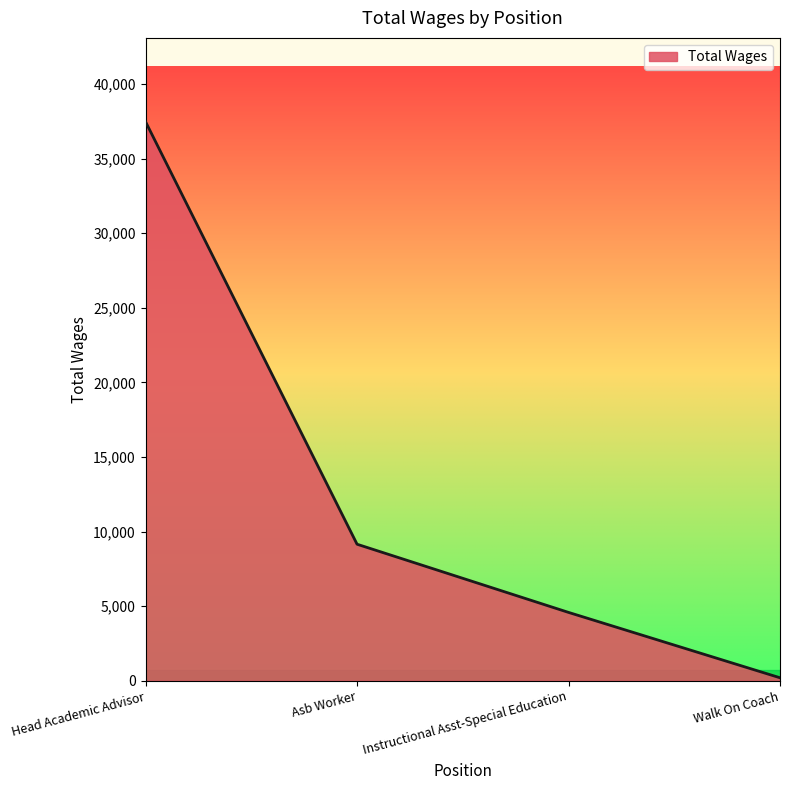

At which label does the data first exceed 9151?

Head Academic Advisor